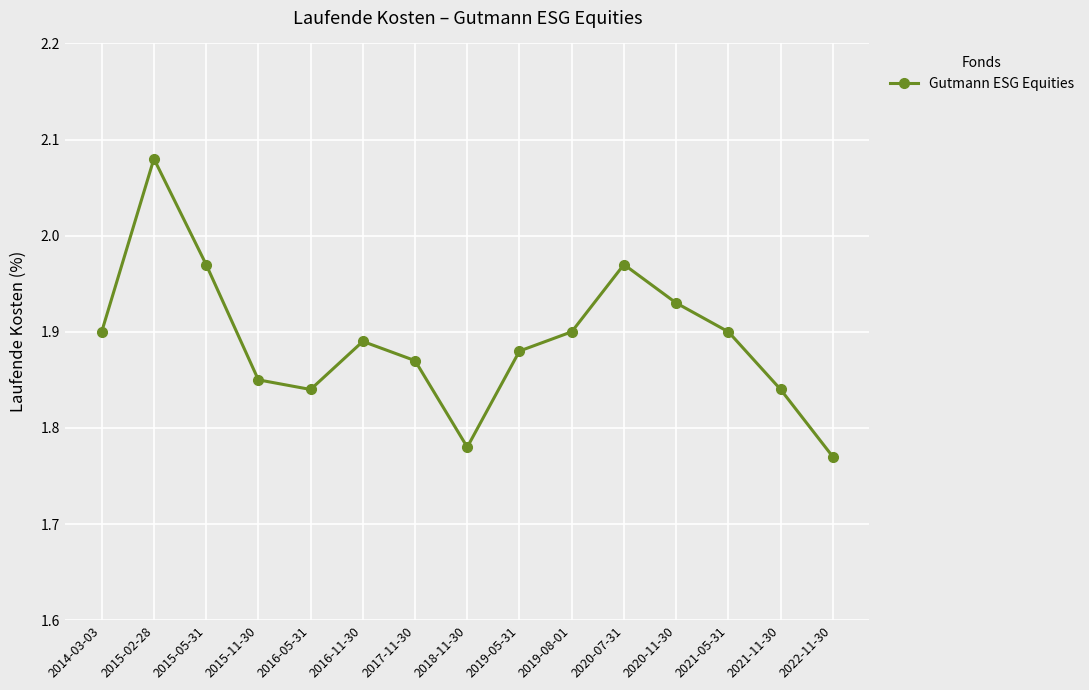

Which category has the highest value across all series?

2015-02-28